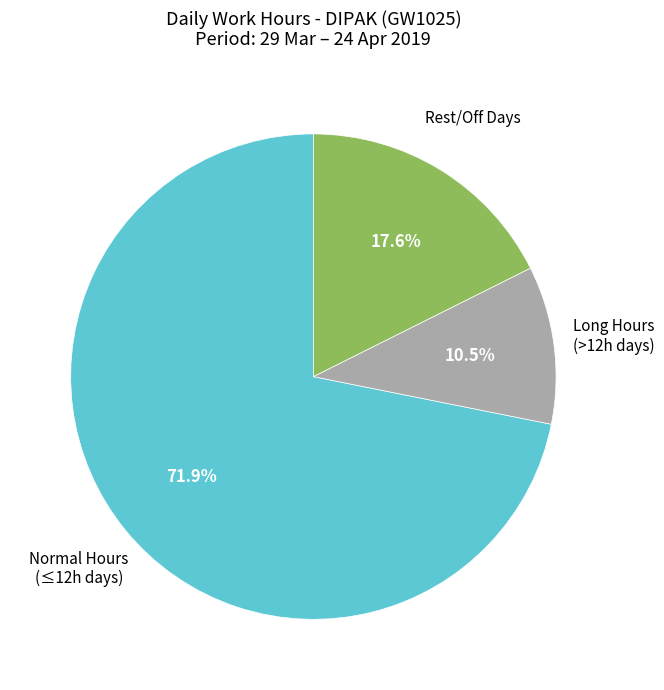

Is there any slice that represents more than half of the pie?

Yes